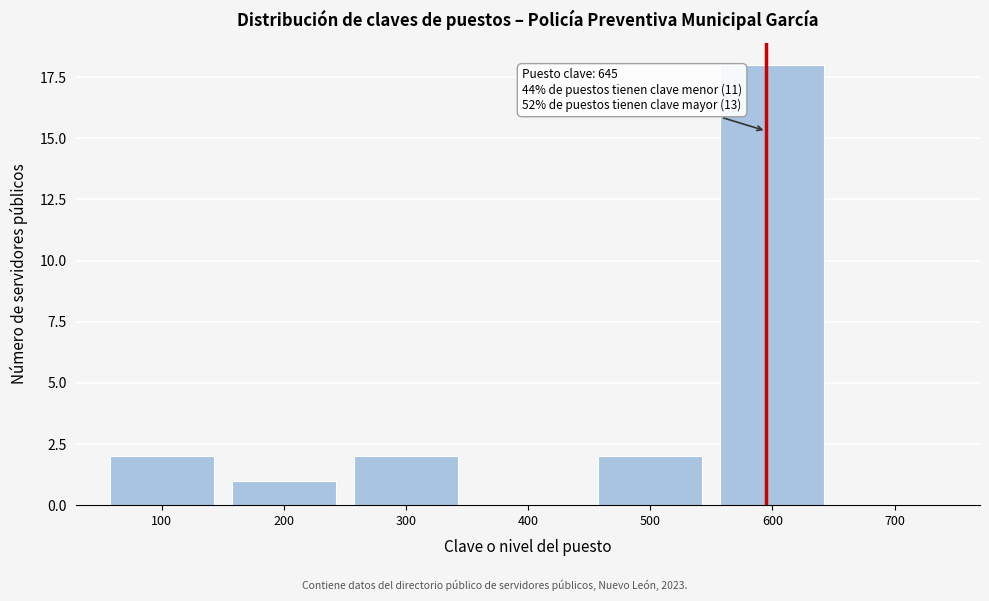

Reading left to right, transcribe all the data shown in this chart.

100=2	200=1	300=2	400=0	500=2	600=18	700=0